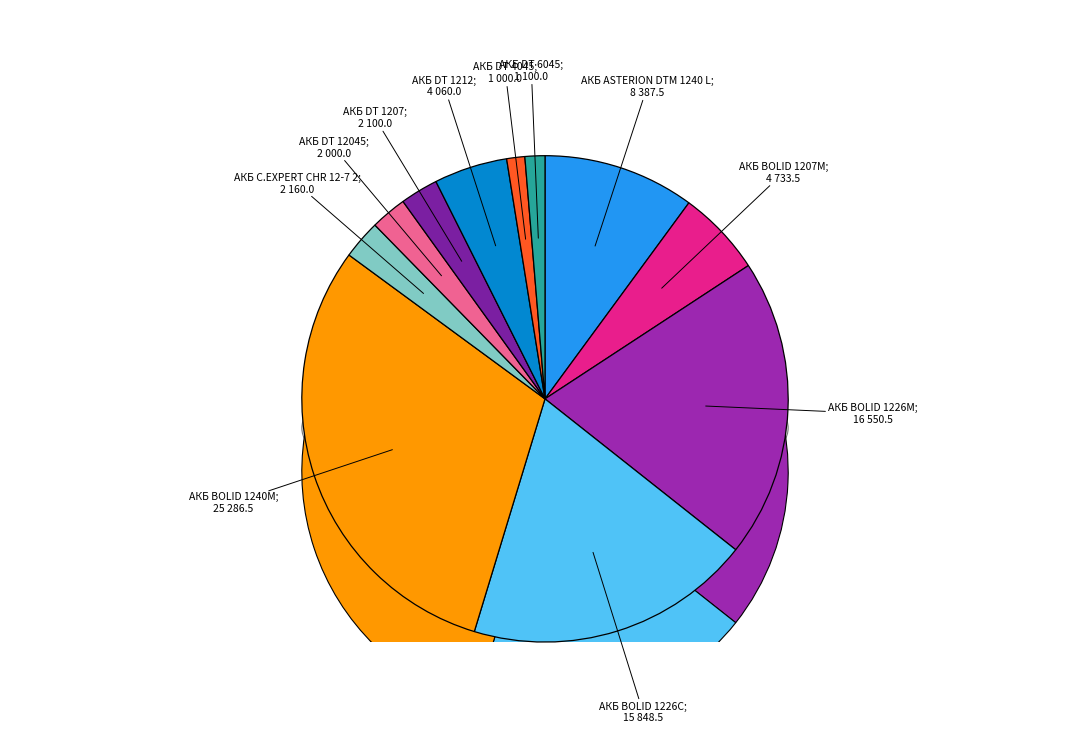

What percentage is the АКБ DT 1207 slice, to the nearest percent?

3%